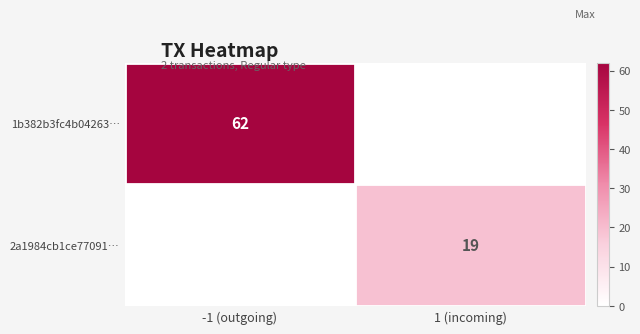

What is the maximum value shown in the chart?

62